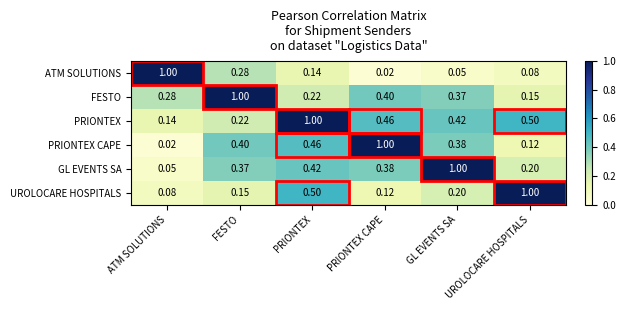

Is the value of PRIONTEX at ATM SOLUTIONS greater than the value of ATM SOLUTIONS at GL EVENTS SA?

Yes